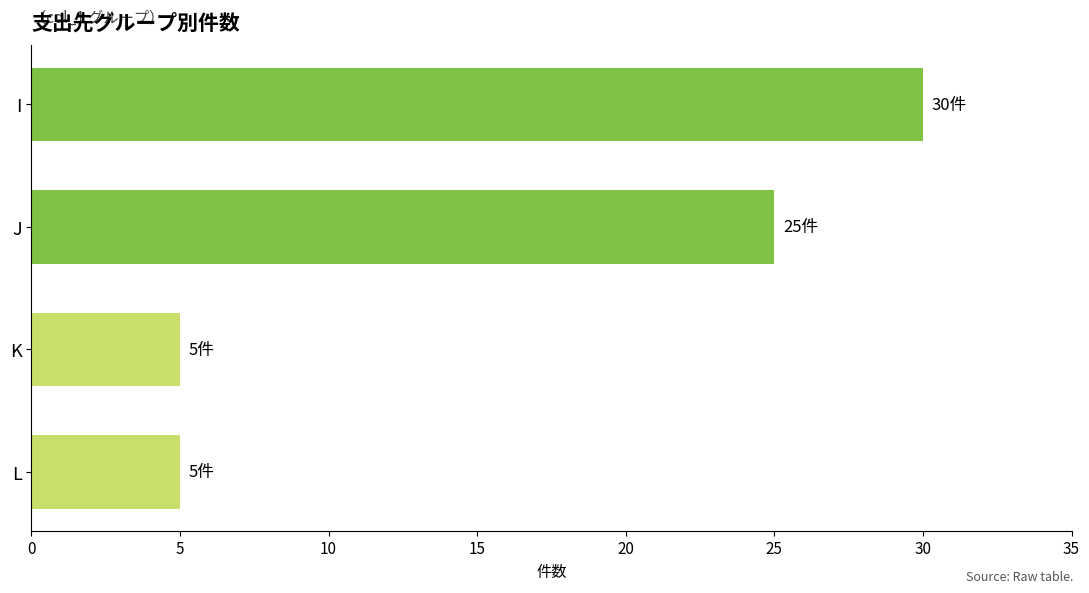

What is the value of the 2nd bar from the top?

25